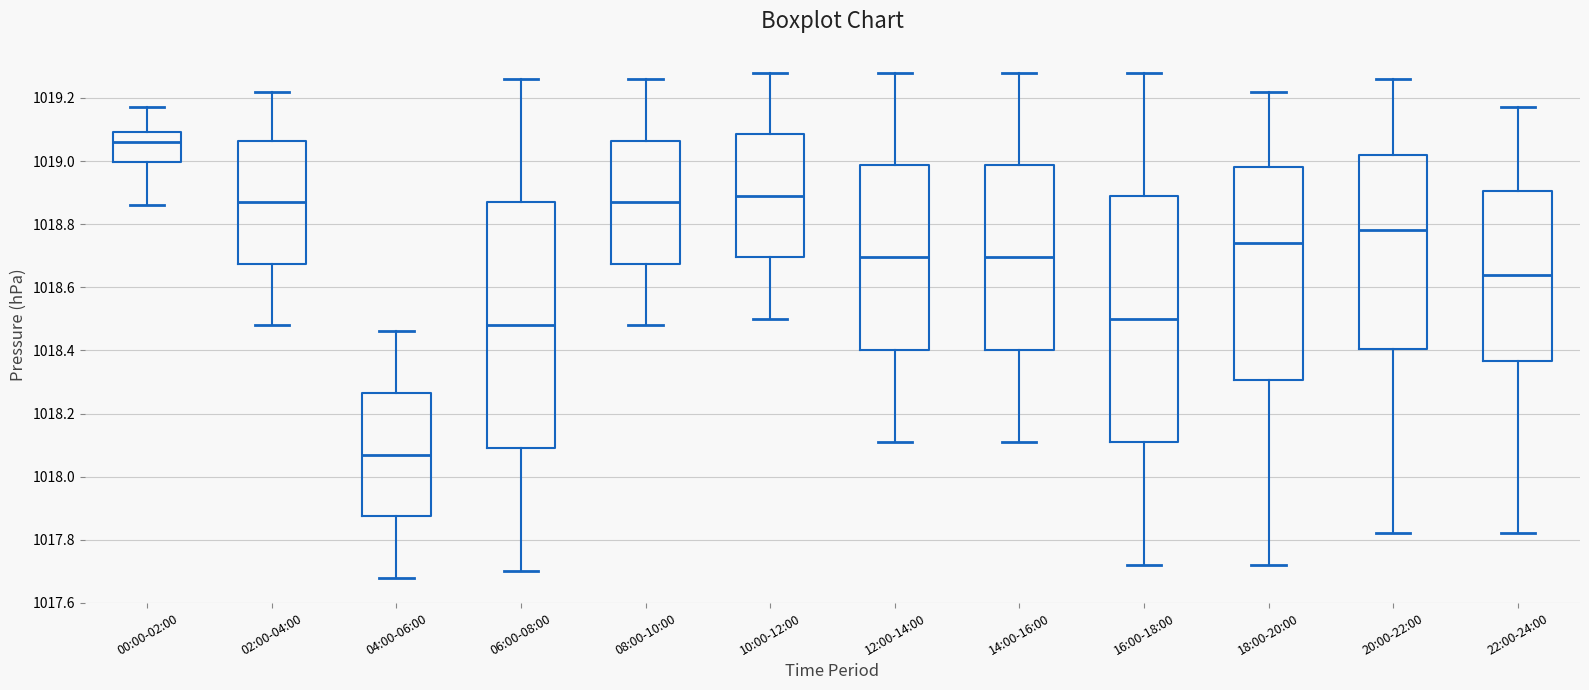

Where is the upper edge of the box for 10:00-12:00 on the y-axis? The values are not printed on the chart, so give them approximately, as read against the axis.

1019.08